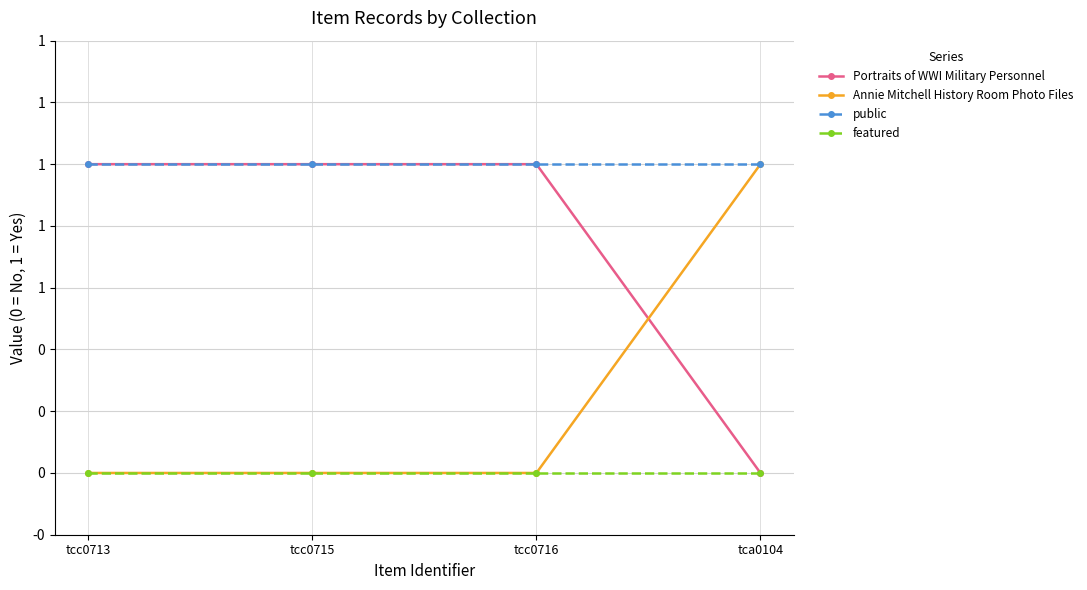

True or false: featured has more than 2 points higher than both neighbors.

False